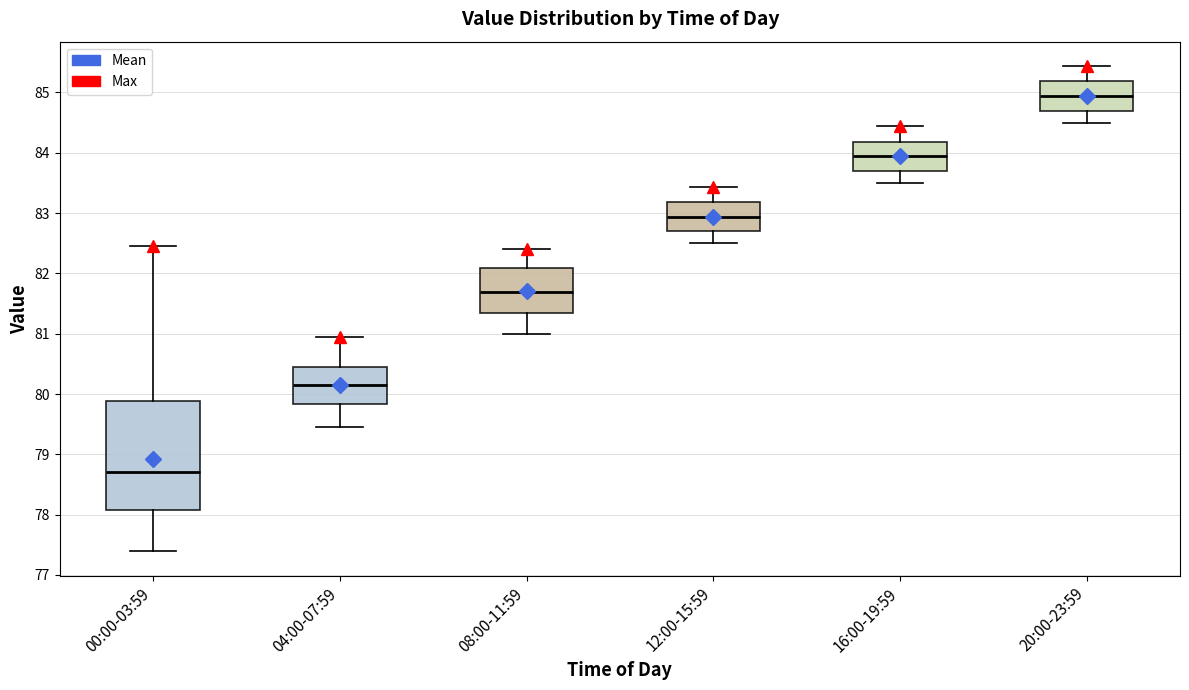

Reading left to right, transcribe this box plot: for each box, give where its median line is, the range the box spans, and where its two whiskers end, as read against the y-axis. The values are not printed on the chart, so give them approximately, as read against the axis.

00:00-03:59: median 78.7, box 78.1 to 79.9, whiskers 77.4 to 82.5
04:00-07:59: median 80.2, box 79.8 to 80.5, whiskers 79.5 to 81.0
08:00-11:59: median 81.7, box 81.3 to 82.1, whiskers 81.0 to 82.4
12:00-15:59: median 82.9, box 82.7 to 83.2, whiskers 82.5 to 83.4
16:00-19:59: median 83.9, box 83.7 to 84.2, whiskers 83.5 to 84.4
20:00-23:59: median 84.9, box 84.7 to 85.2, whiskers 84.5 to 85.4